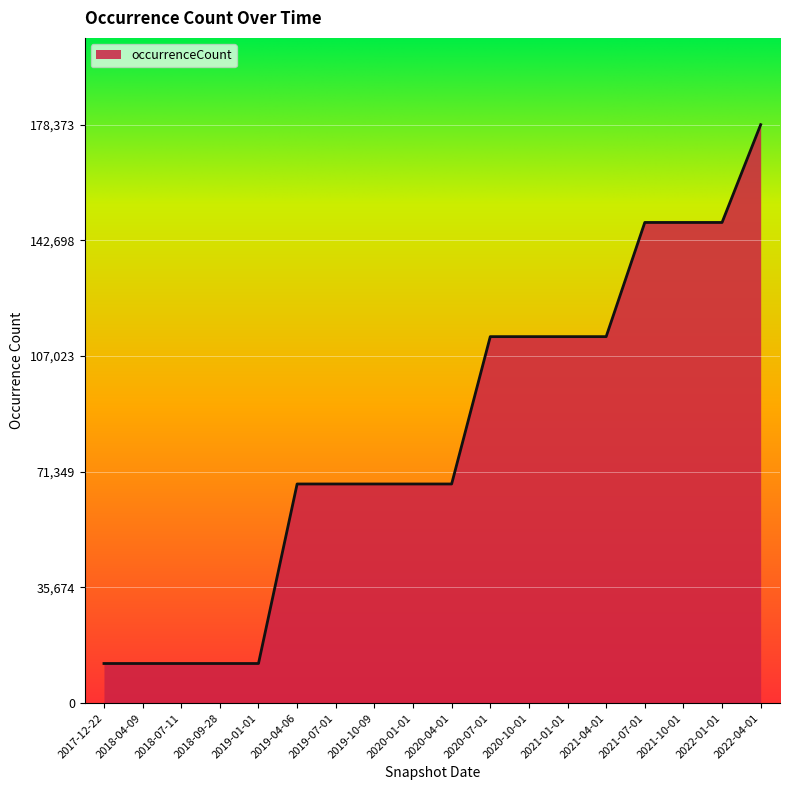

What is the ratio of the value at 2021-04-01 to the value at 2019-01-01?

9.2